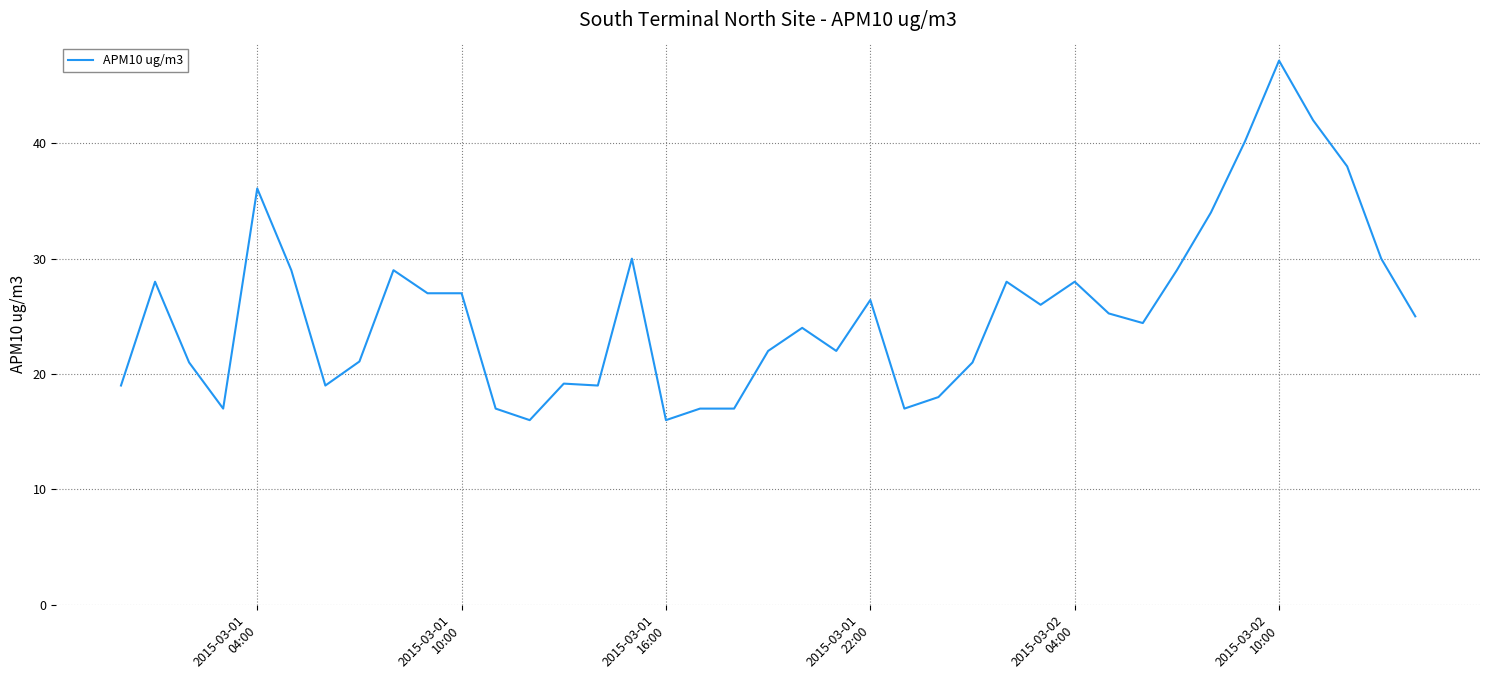

What is the maximum value shown in the chart?

47.2